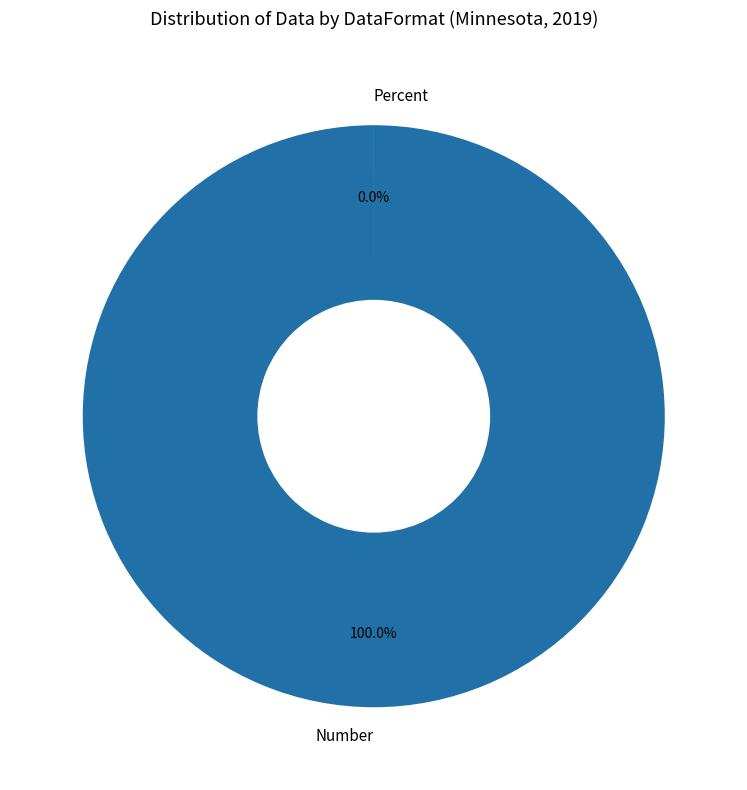

What percentage do Percent and Number together represent?

100.0%